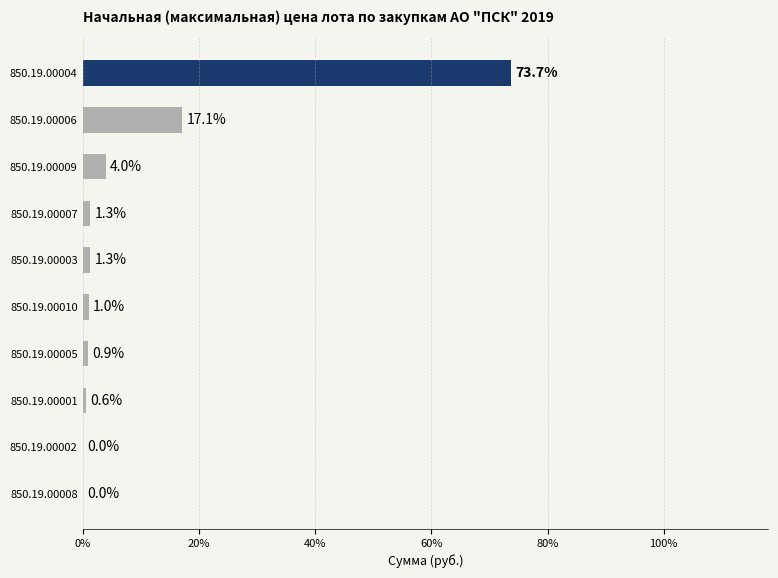

Does the chart contain stacked bars?

No